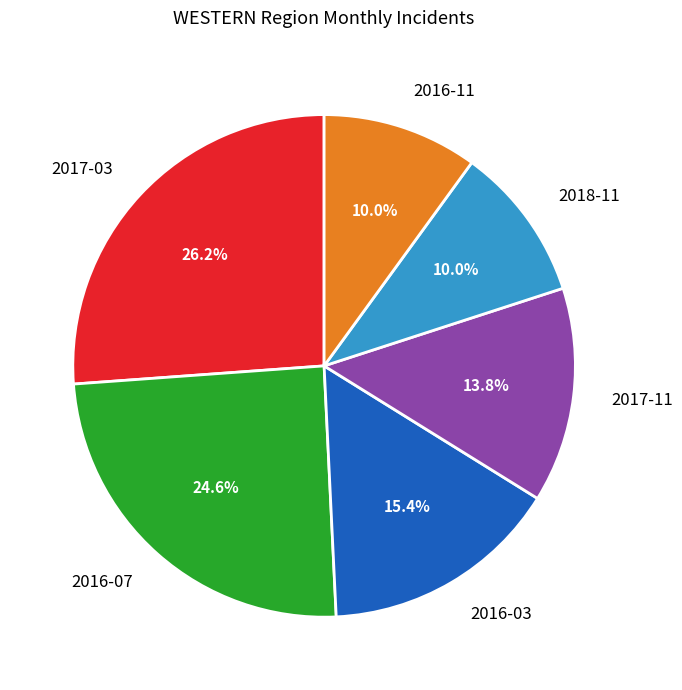

Which category has the biggest portion of the pie?

2017-03